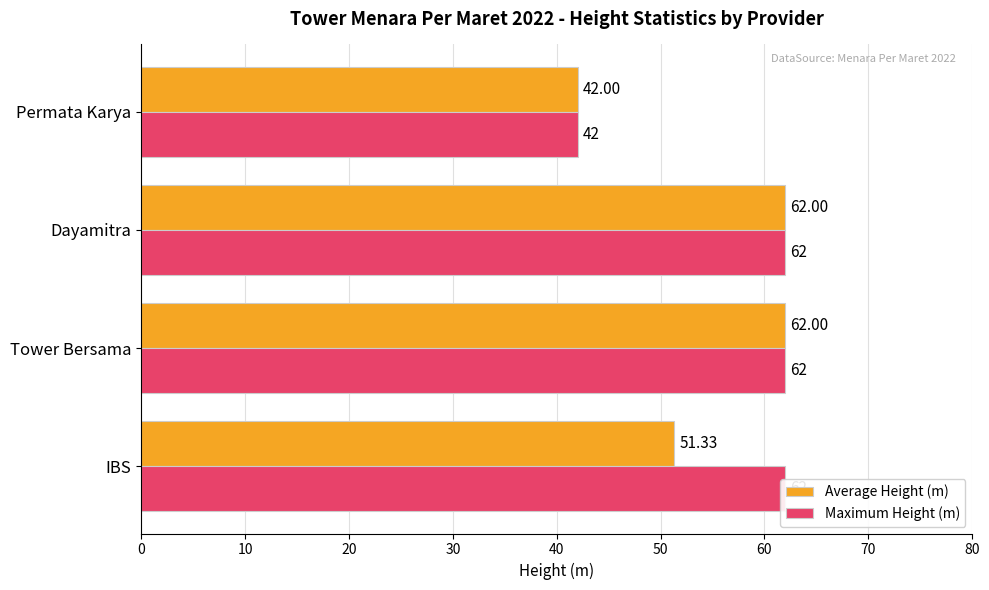

What is the value of the Average Height (m) bar at the 2nd from the left?

62.0